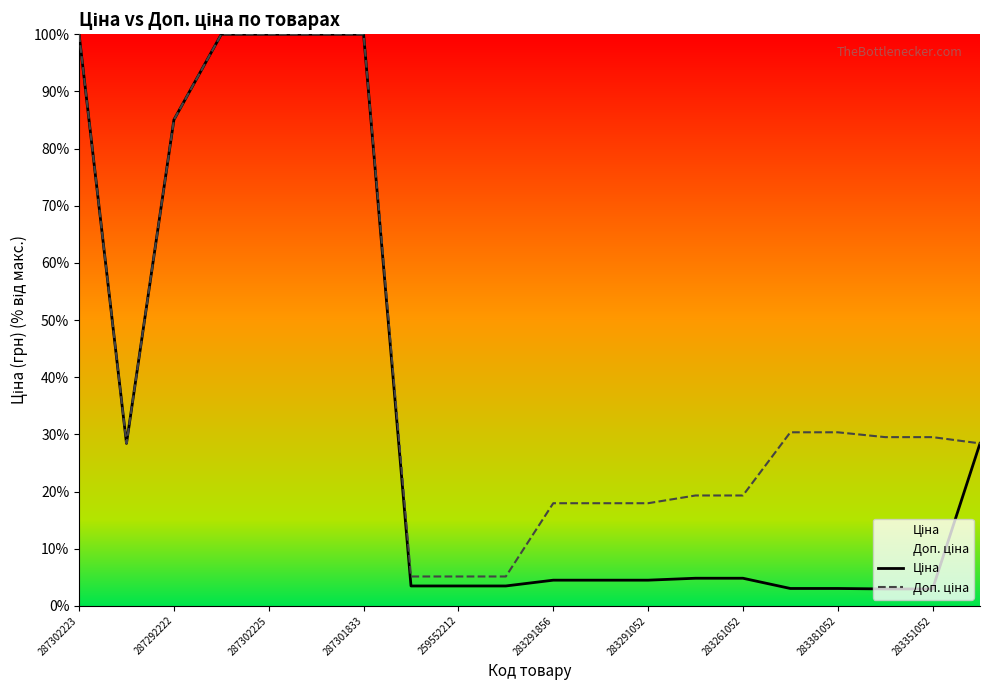

What is the average value of the Ціна series?

34.4